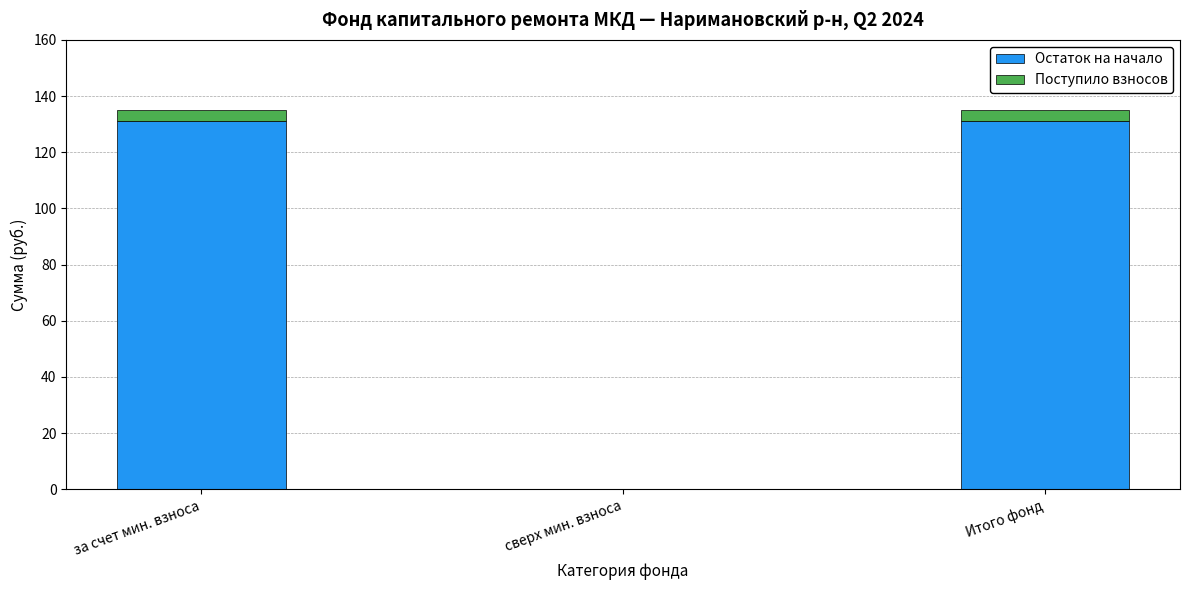

Count the number of data series in this chart.

2